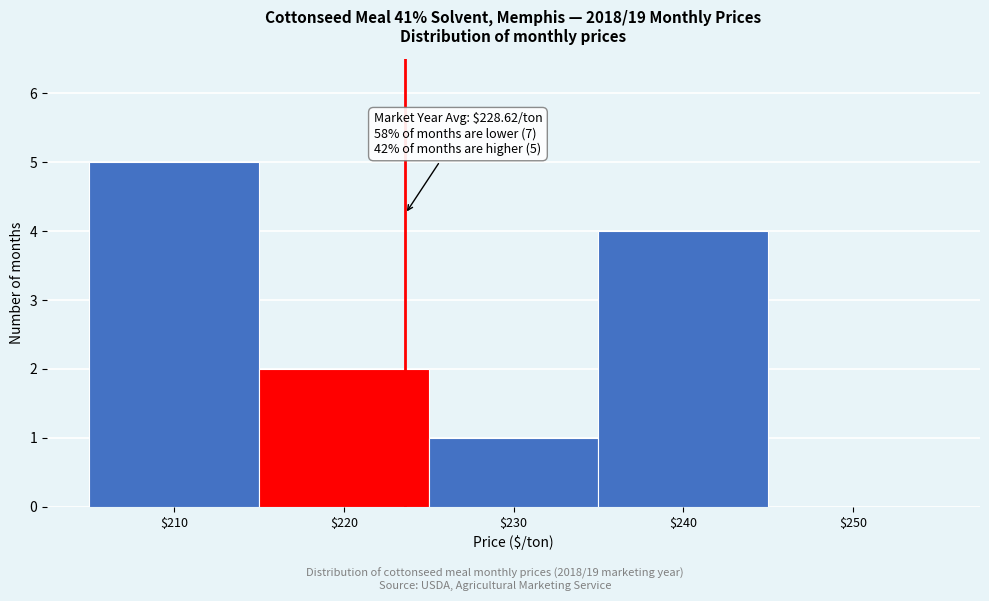

Is it true that the value at $250 is 0?

True